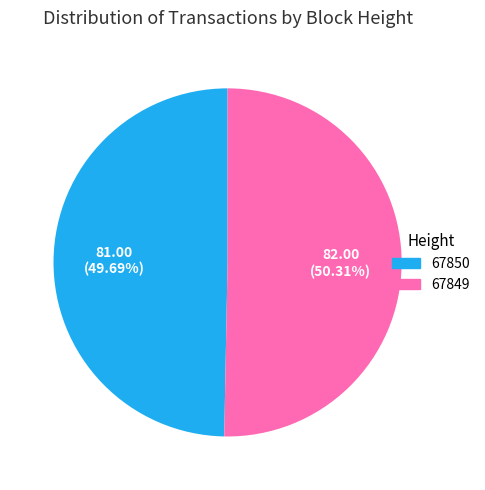

Rank the categories by value from lowest to highest.

67850, 67849